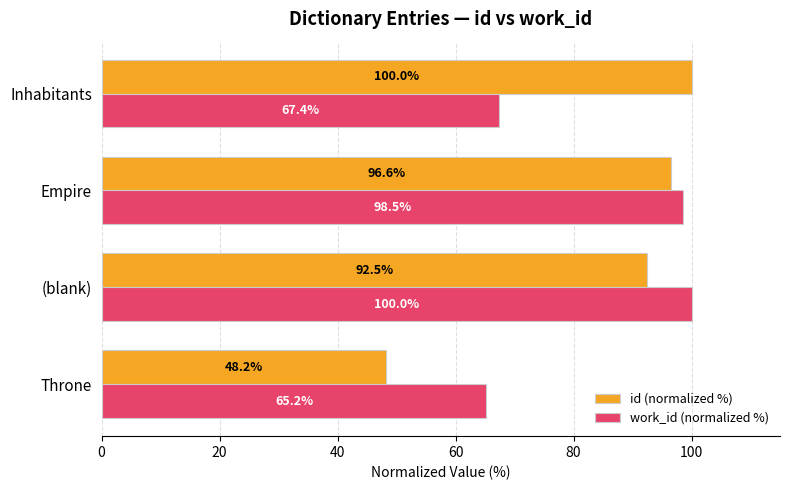

What is the greatest value displayed?

100.0